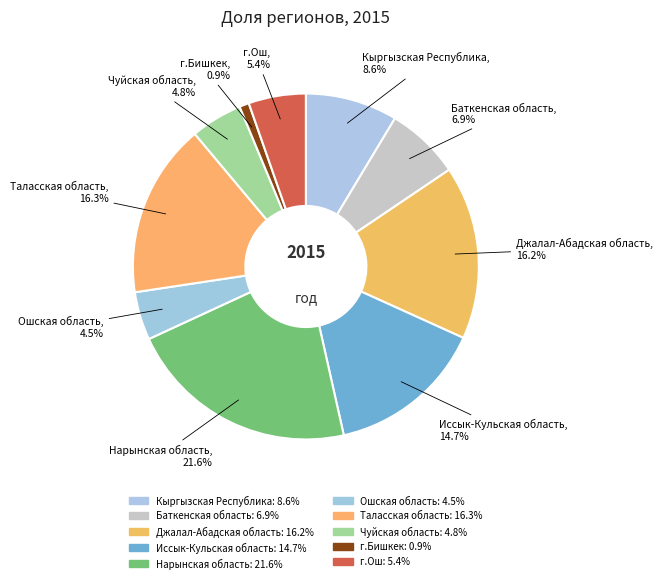

What percentage is NOT represented by Таласская область?

83.7%